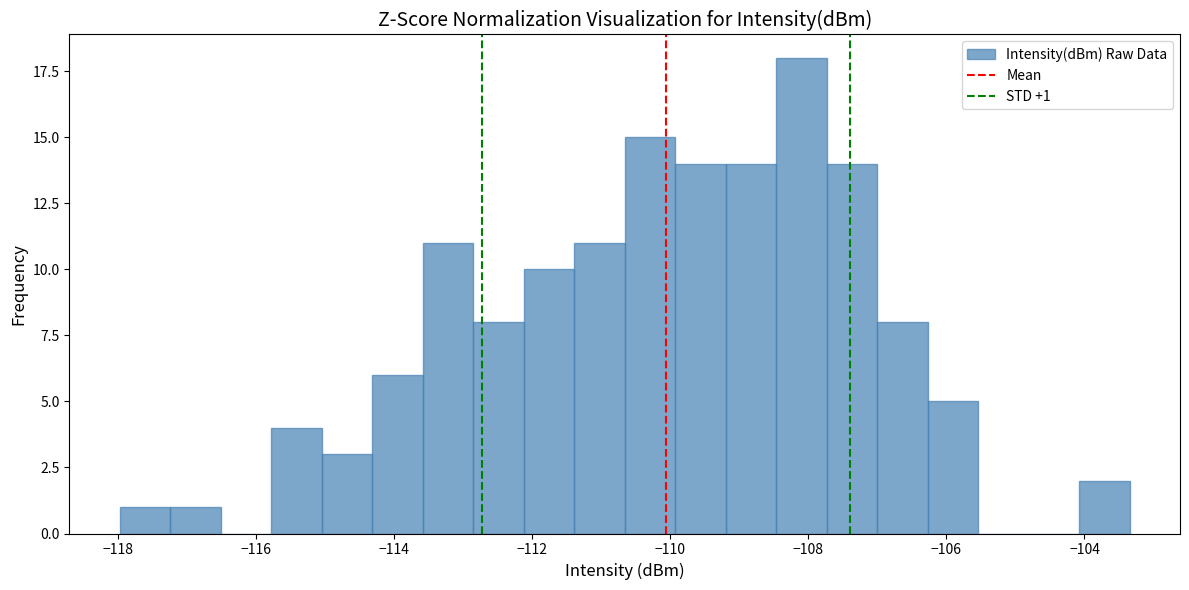

Read against the x-axis, roughly where is the centre of the tallest bar?

-108.0